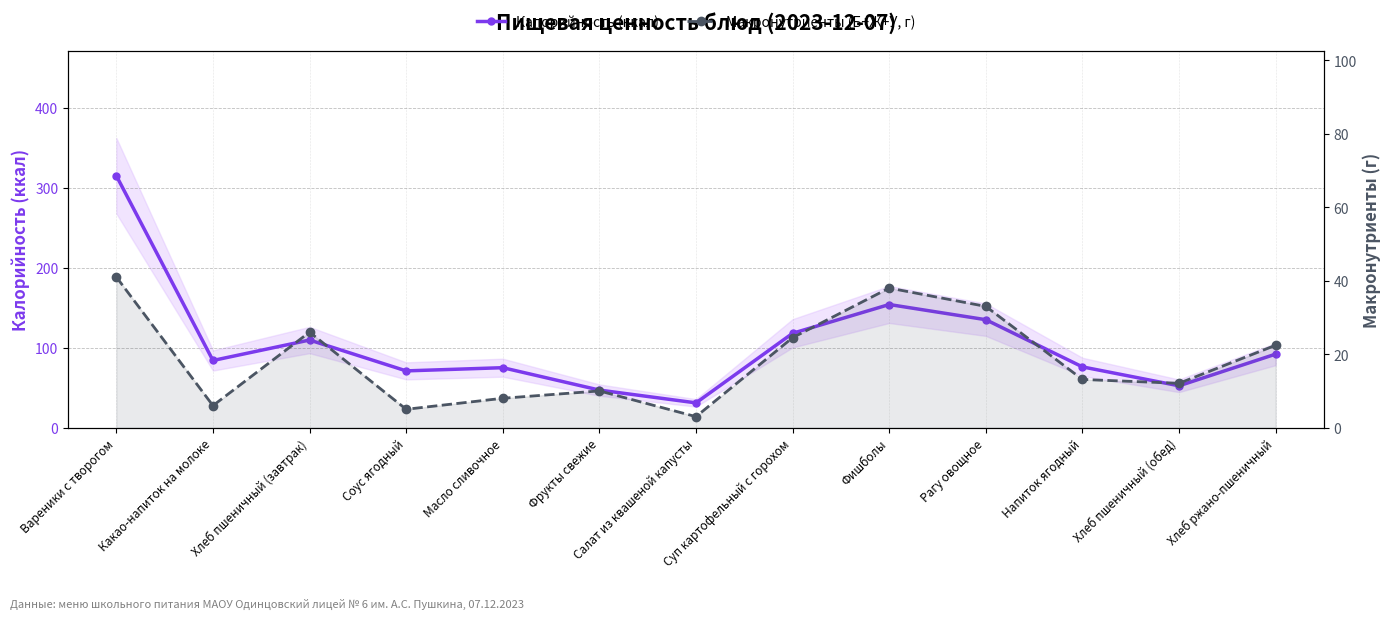

What is the label of the 3rd point from the right?

Напиток ягодный